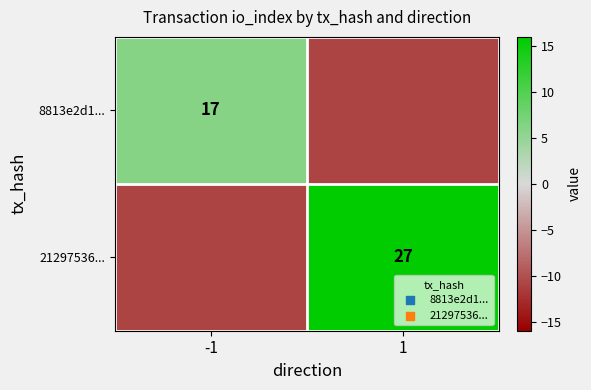

True or false: 8813e2d1... has a value of 11 at -1.

False